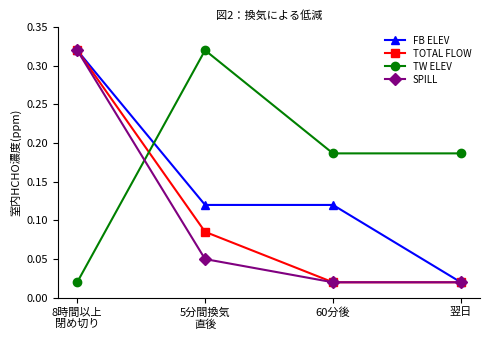

True or false: TW ELEV and SPILL cross at least once.

True